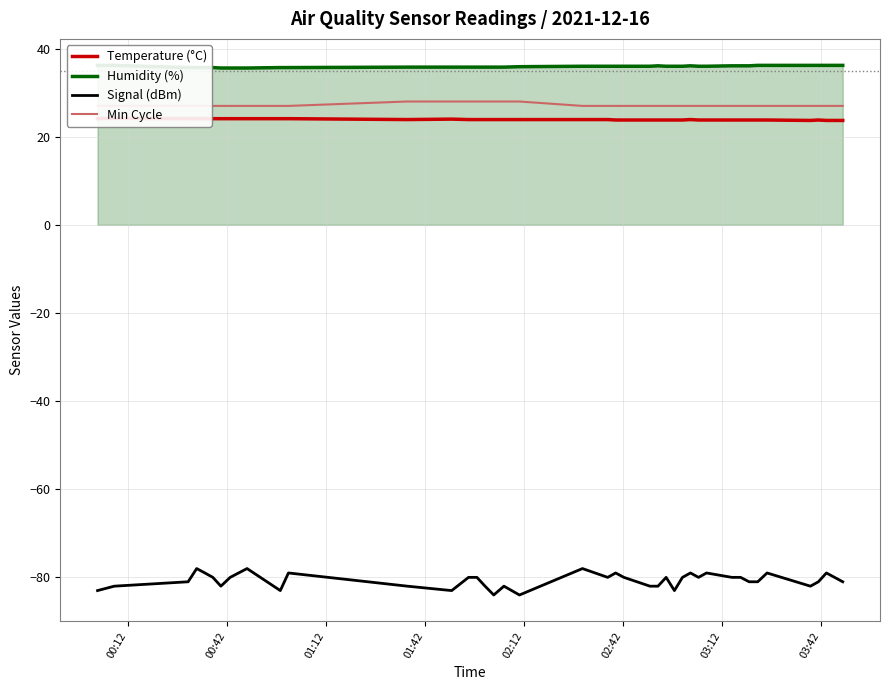

What is the highest value of the Signal (dBm) series?

-78